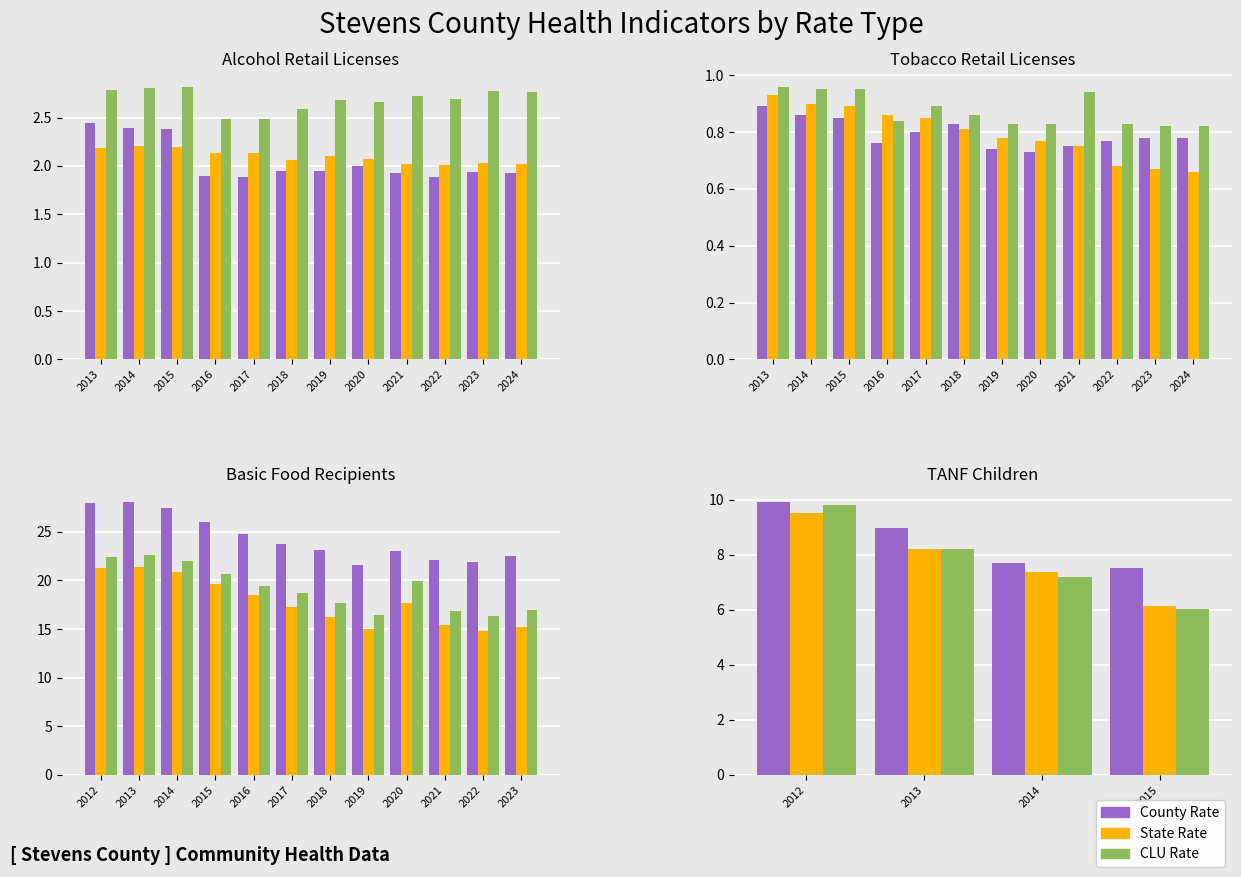

At 2013, list the series in order from smallest to largest.

State Rate, CLU Rate, County Rate